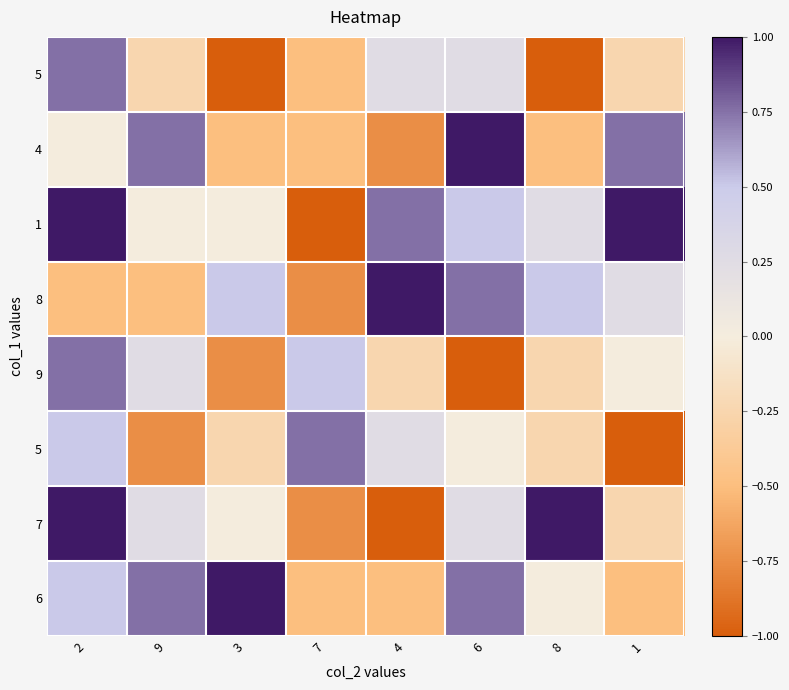

At which category is the sum across all series the highest?

2